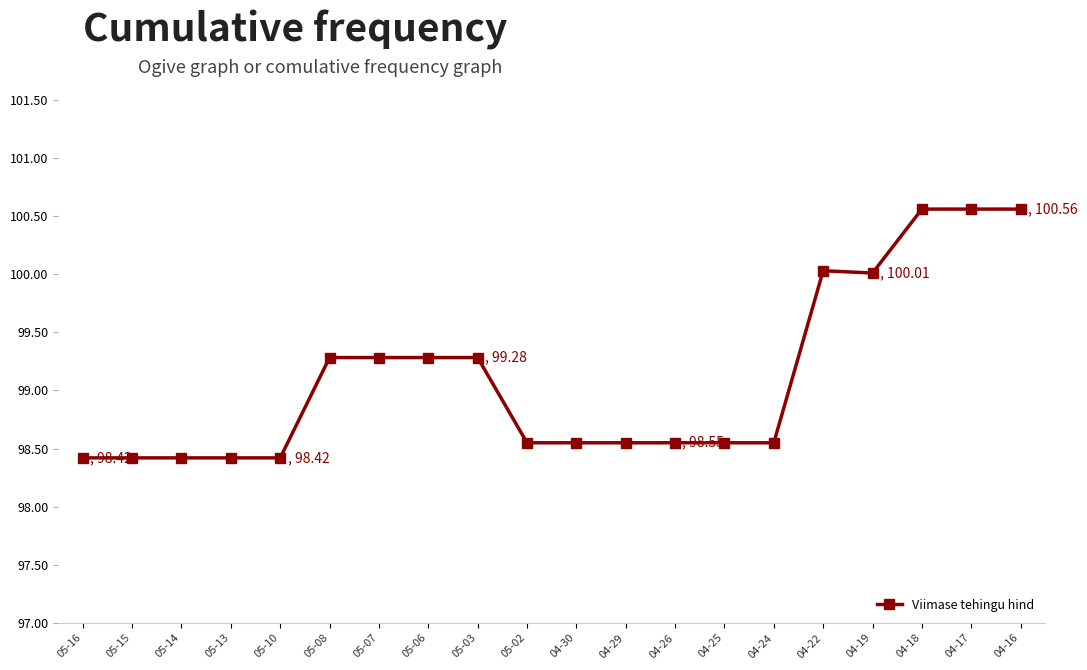

How many data points does each series have?

20